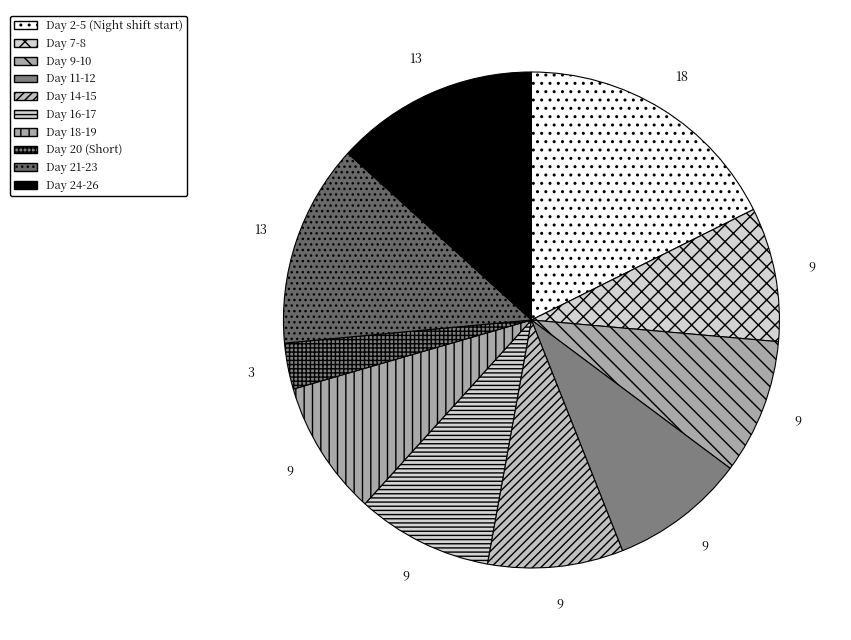

Count the number of slices in the pie.

10